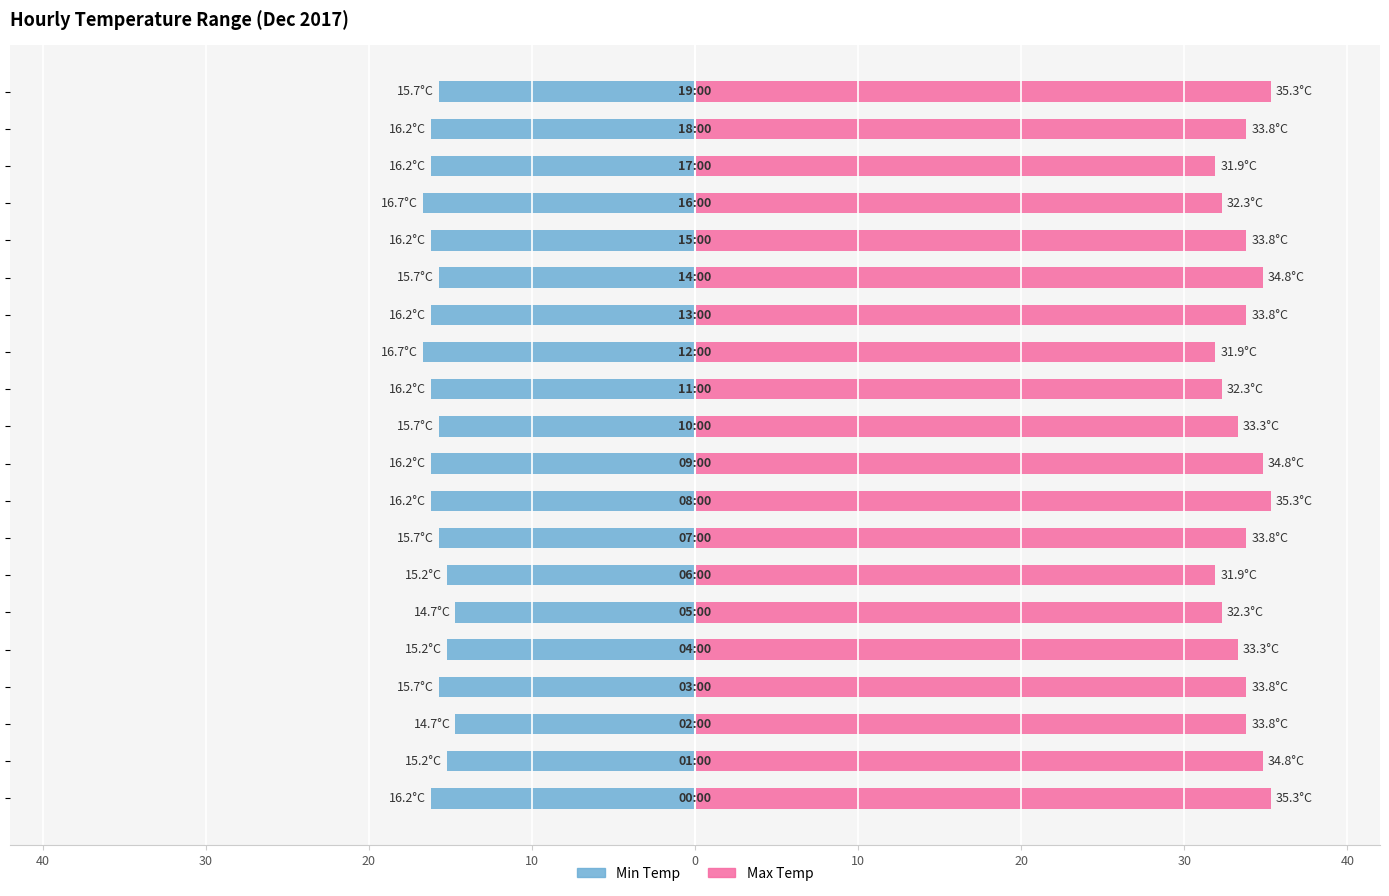

What is the difference between the second highest and second lowest values in the Max Temp series?

3.4